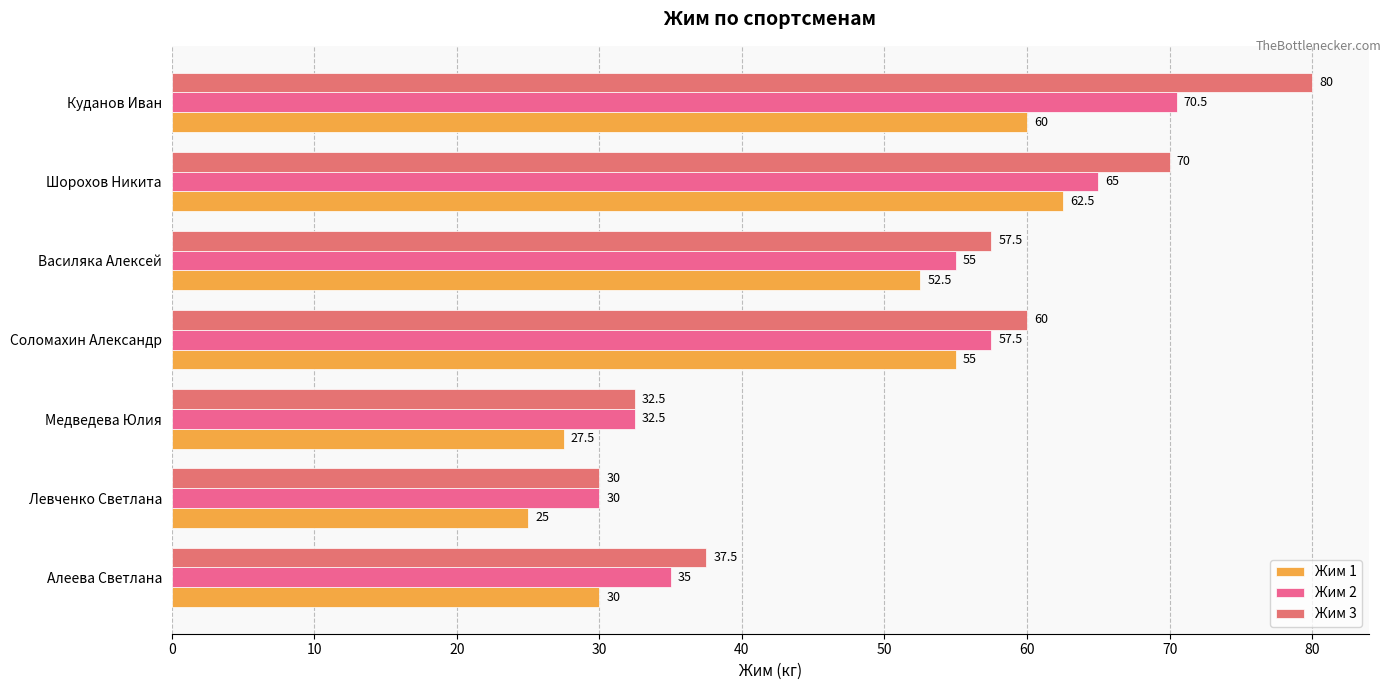

How many categories are shown in the chart?

7